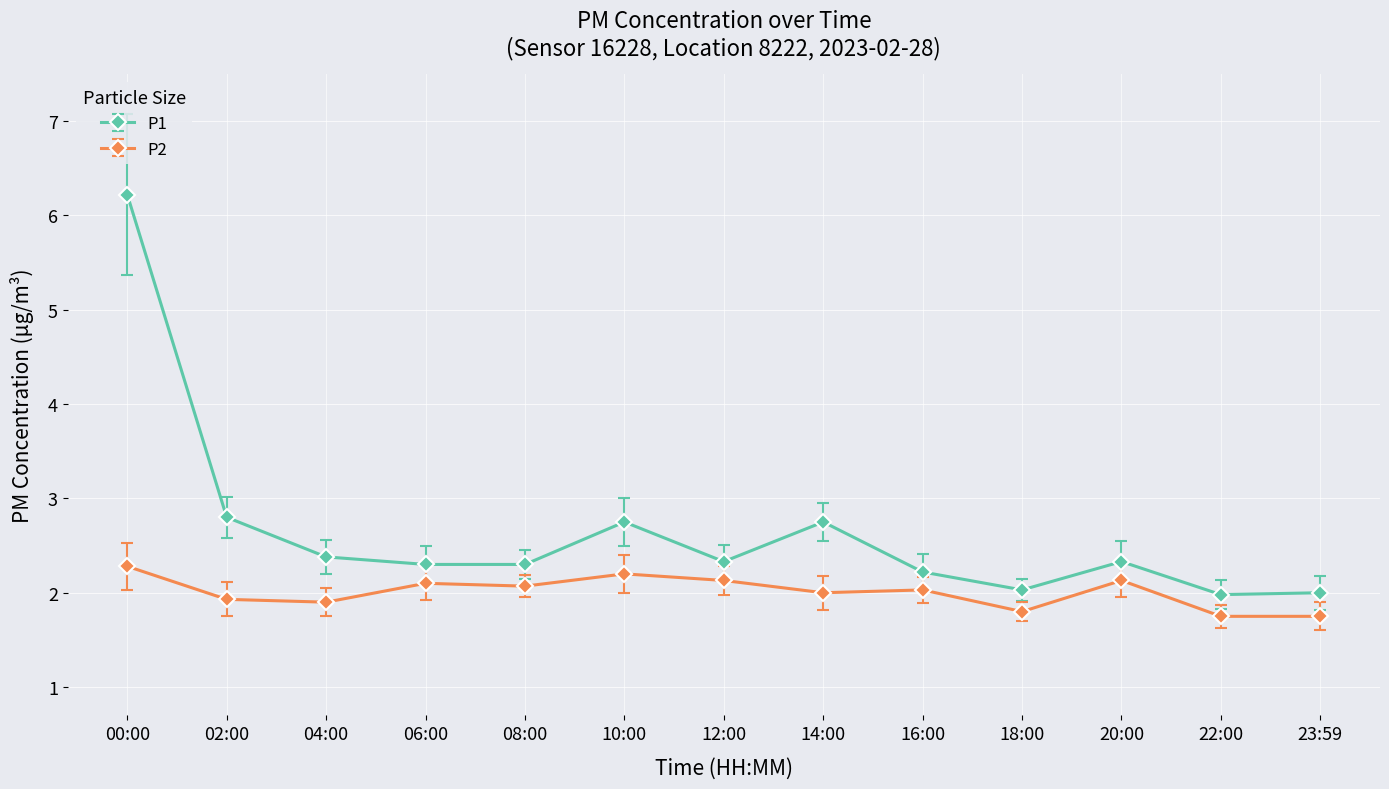

True or false: P1 has more than 0 interior local peaks.

True